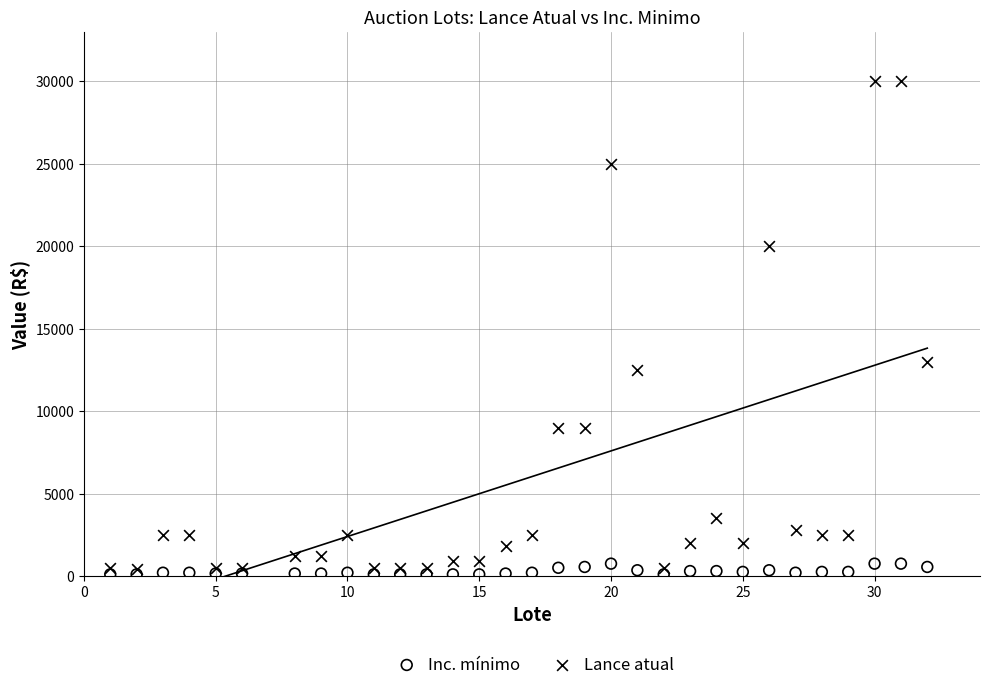

Across all series, what Y value is closest to 15050?

13000